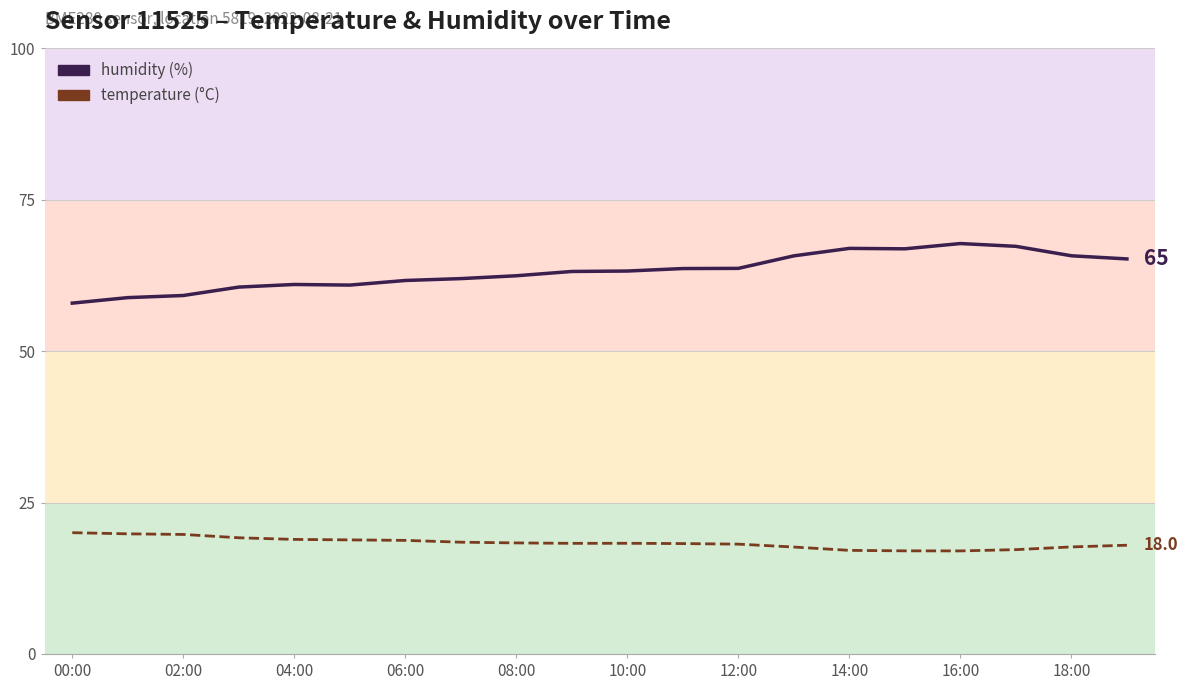

Which series changed the most between 10:00 and 16?

humidity